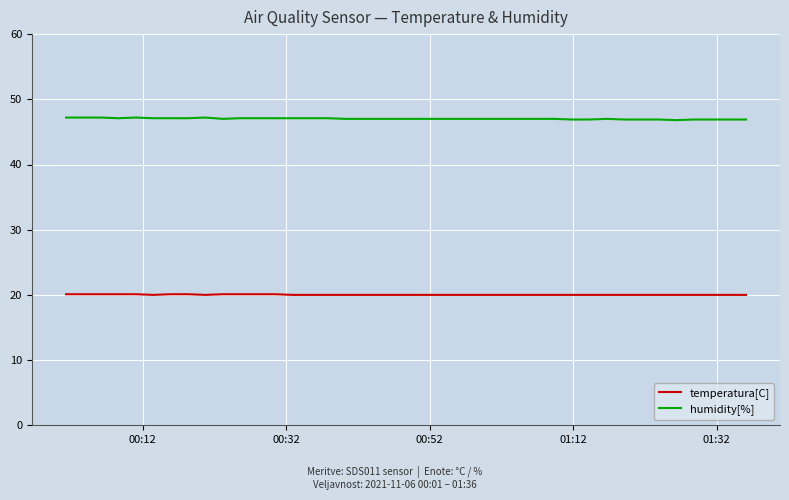

Which series has the widest spread of values?

humidity[%]